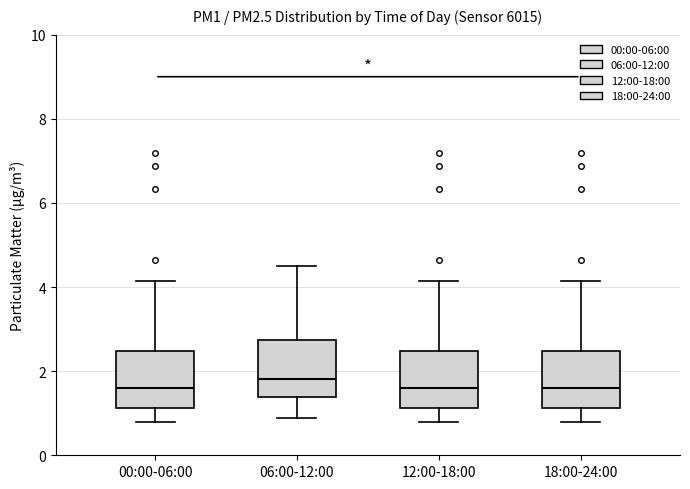

Where is the lower edge of the box for 18:00-24:00 on the y-axis? The values are not printed on the chart, so give them approximately, as read against the axis.

1.2